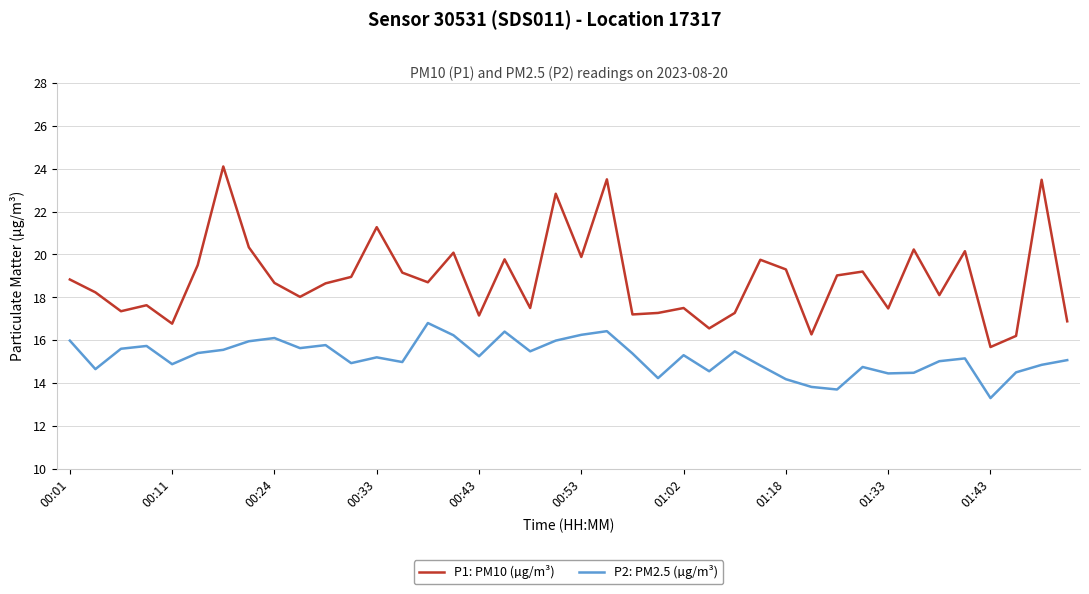

How many lines are shown in the chart?

2